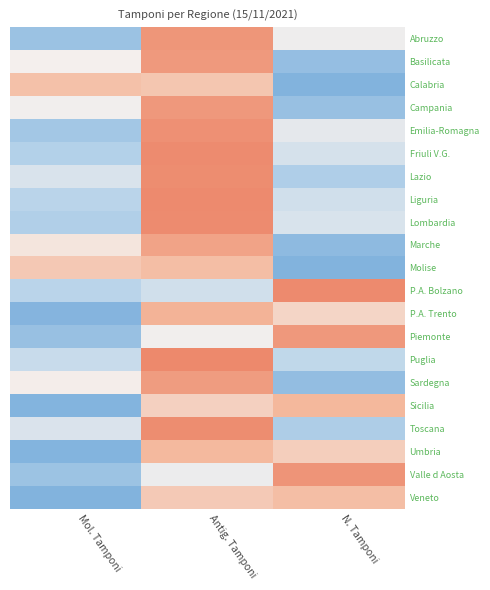

Which series has the widest spread of values?

Basilicata